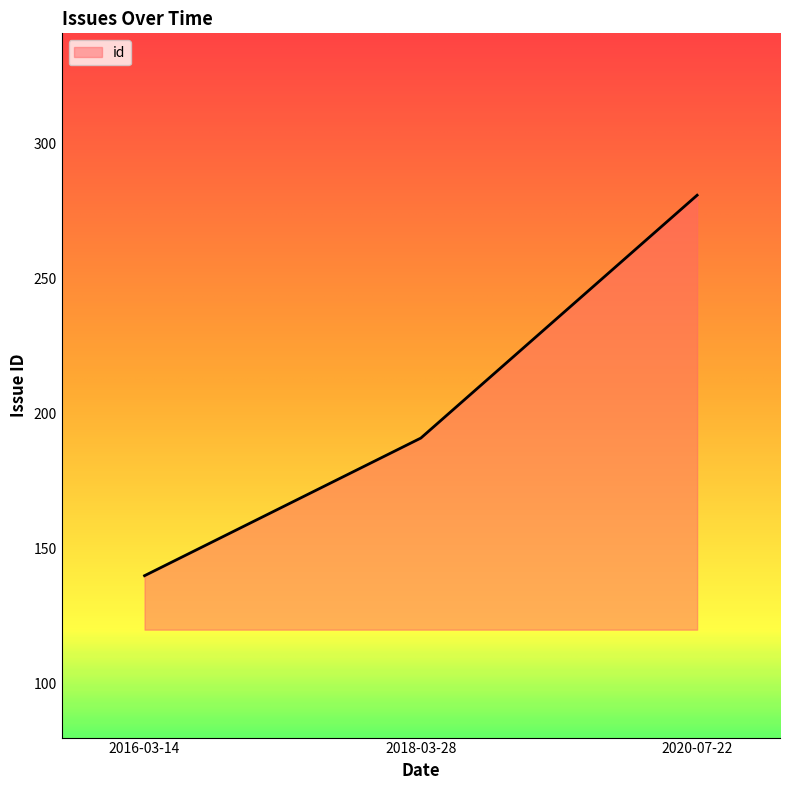

Rank the categories by value from highest to lowest.

2020-07-22, 2018-03-28, 2016-03-14